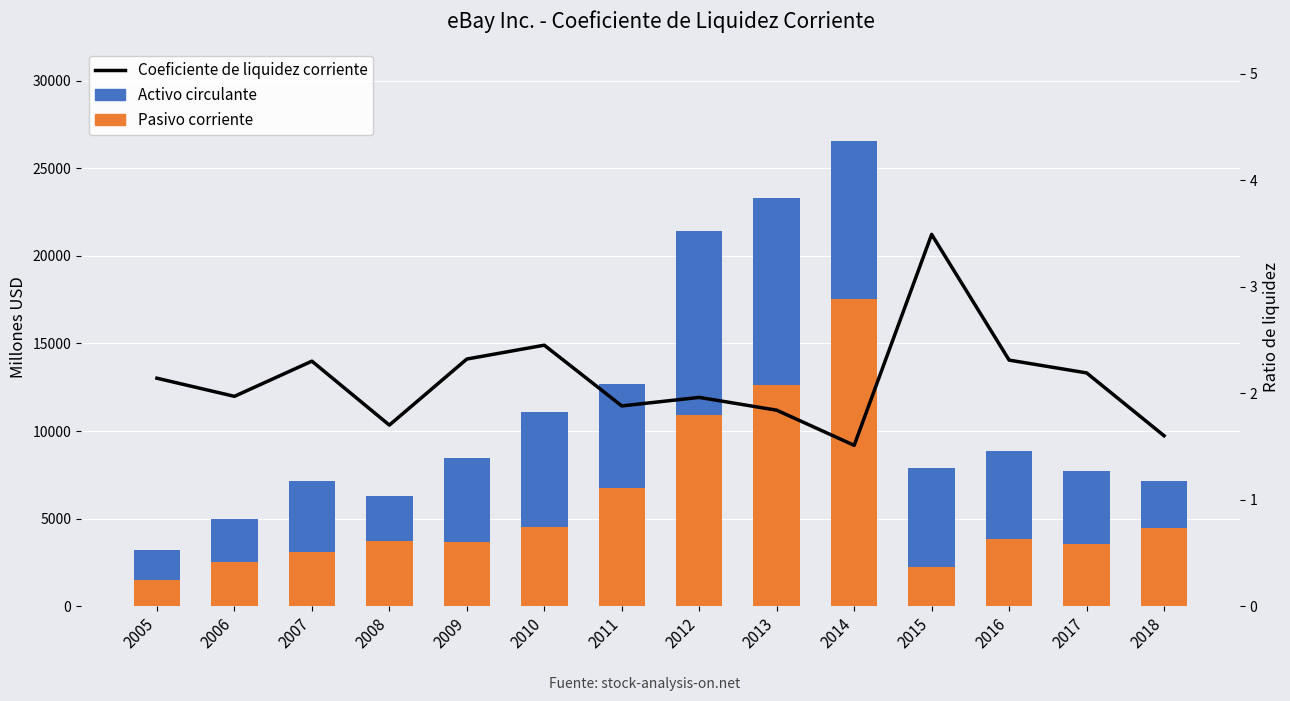

True or false: Coeficiente de liquidez corriente has a value of 2.5 at 2010.

True